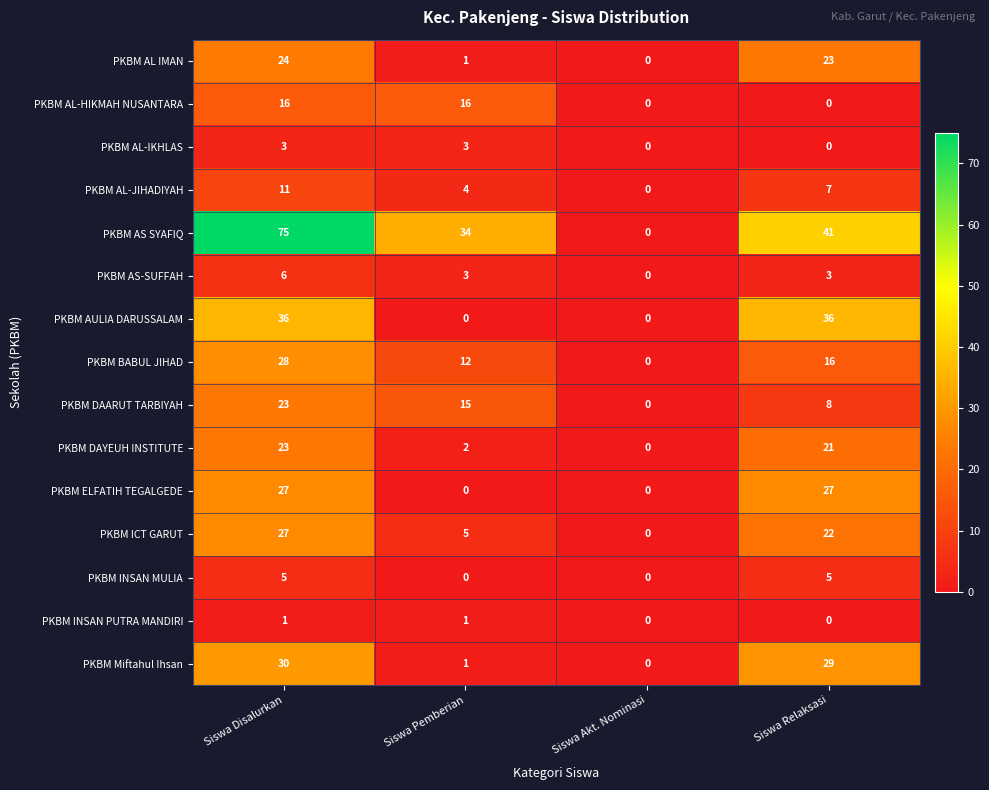

How many data points does each series have?

4